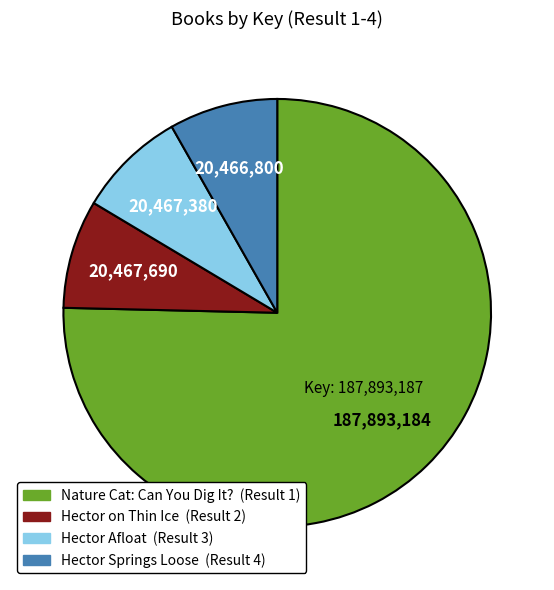

Does any single category account for the majority?

Yes